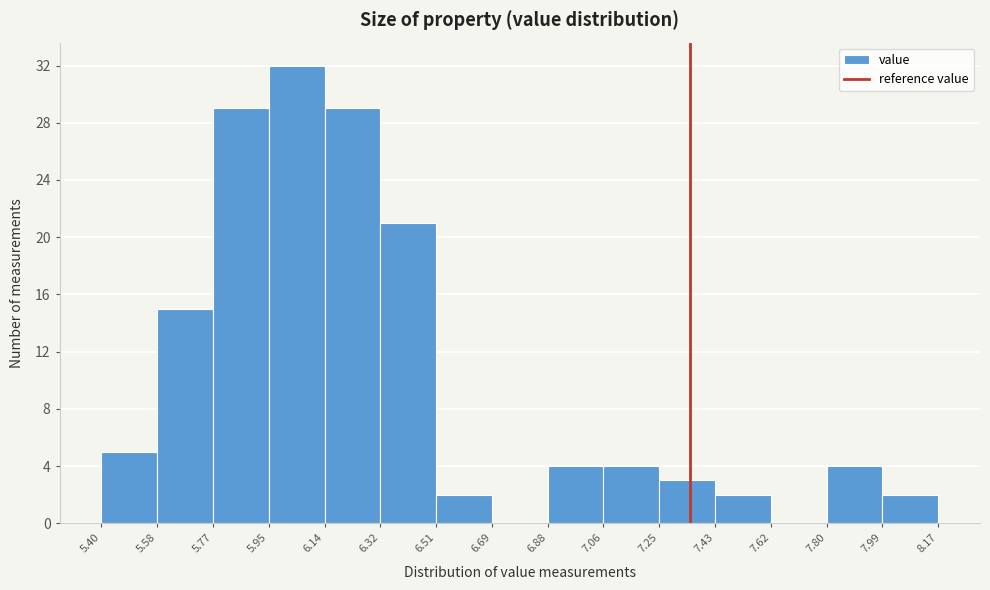

Reading left to right, transcribe this chart: for each bar, give the range it covers on the x-axis and its height. The values are not printed on the chart, so give them approximately, as read against the axis.

5.40 to 5.58: 5
5.58 to 5.77: 15
5.77 to 5.95: 29
5.95 to 6.14: 32
6.14 to 6.32: 29
6.32 to 6.51: 21
6.51 to 6.69: 2
6.69 to 6.88: 0
6.88 to 7.06: 4
7.06 to 7.25: 4
7.25 to 7.43: 3
7.43 to 7.62: 2
7.62 to 7.80: 0
7.80 to 7.99: 4
7.99 to 8.17: 2